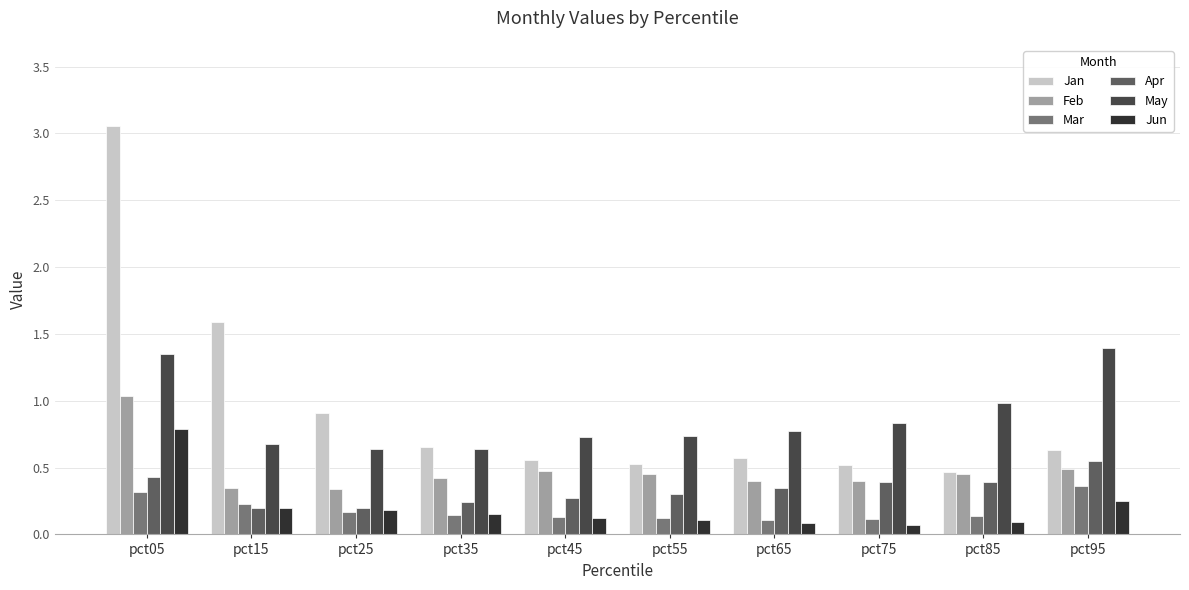

What is the approximate value of May at pct85?

1.0